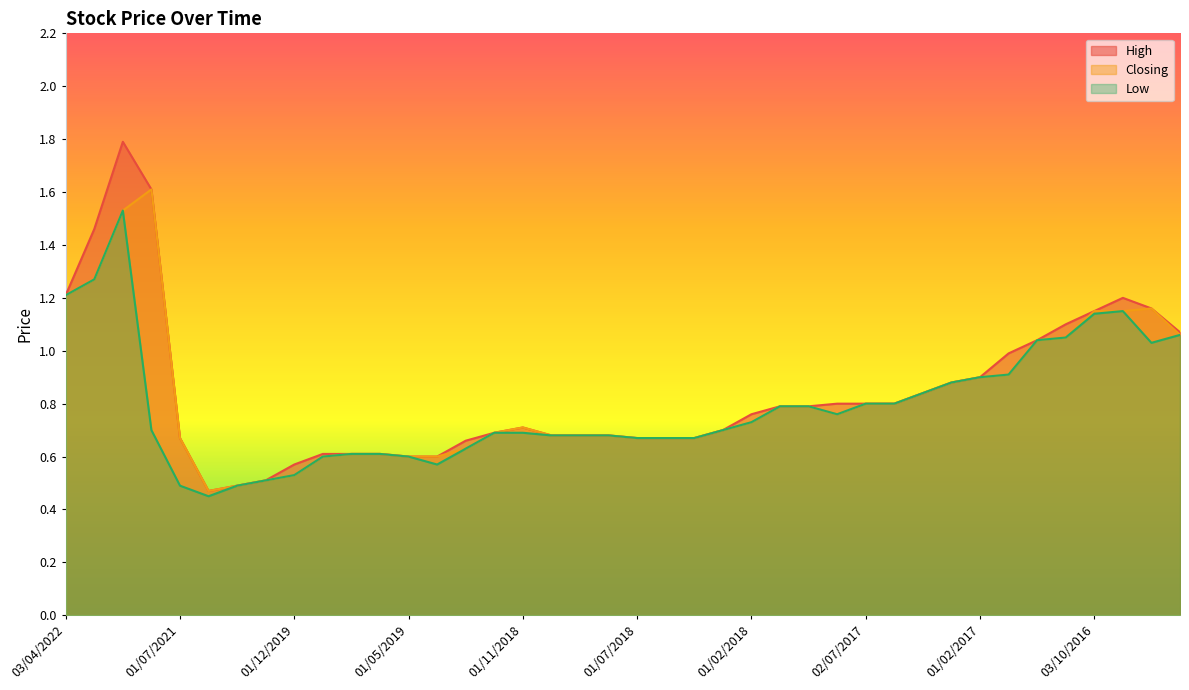

Reading left to right, list all the values displayed in this chart.

High: 1.2	1.5	1.8	1.6	0.7	0.5	0.5	0.5	0.6	0.6	0.6	0.6	0.6	0.6	0.7	0.7	0.7	0.7	0.7	0.7	0.7	0.7	0.7	0.7	0.8	0.8	0.8	0.8	0.8	0.8	0.8	0.9	0.9	1.0	1.0	1.1	1.1	1.2	1.2	1.1
Closing: 1.2	1.3	1.5	1.6	0.7	0.5	0.5	0.5	0.5	0.6	0.6	0.6	0.6	0.6	0.6	0.7	0.7	0.7	0.7	0.7	0.7	0.7	0.7	0.7	0.7	0.8	0.8	0.8	0.8	0.8	0.8	0.9	0.9	0.9	1.0	1.1	1.1	1.1	1.2	1.1
Low: 1.2	1.3	1.5	0.7	0.5	0.5	0.5	0.5	0.5	0.6	0.6	0.6	0.6	0.6	0.6	0.7	0.7	0.7	0.7	0.7	0.7	0.7	0.7	0.7	0.7	0.8	0.8	0.8	0.8	0.8	0.8	0.9	0.9	0.9	1.0	1.1	1.1	1.1	1.0	1.1